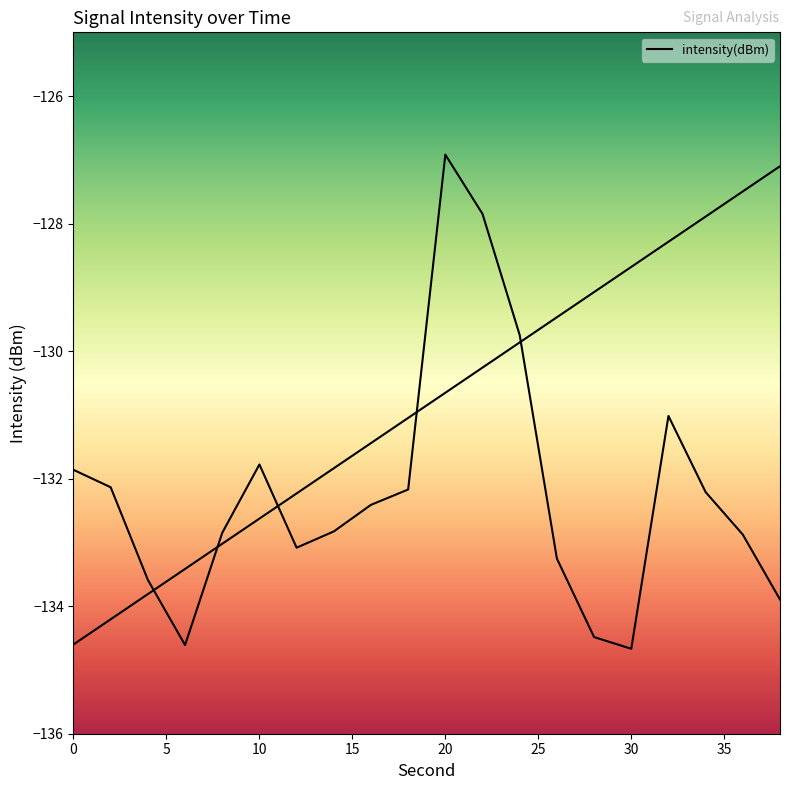

What is the difference between the maximum and minimum values?

7.7